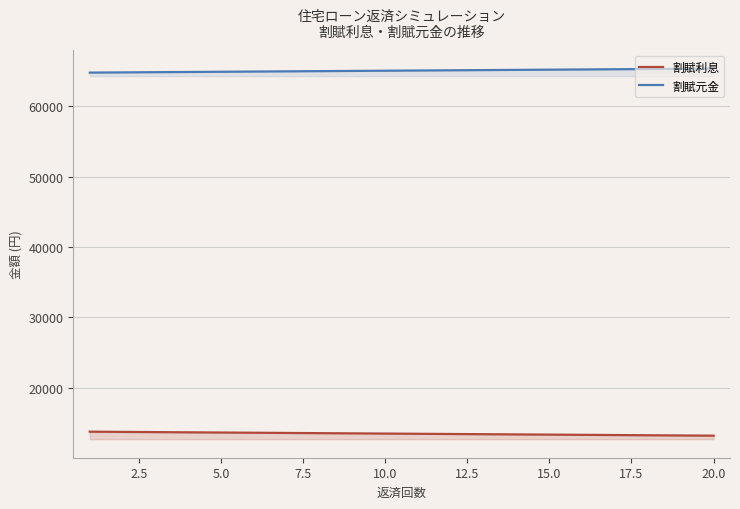

What is the sum of all 割賦利息 values?

269334